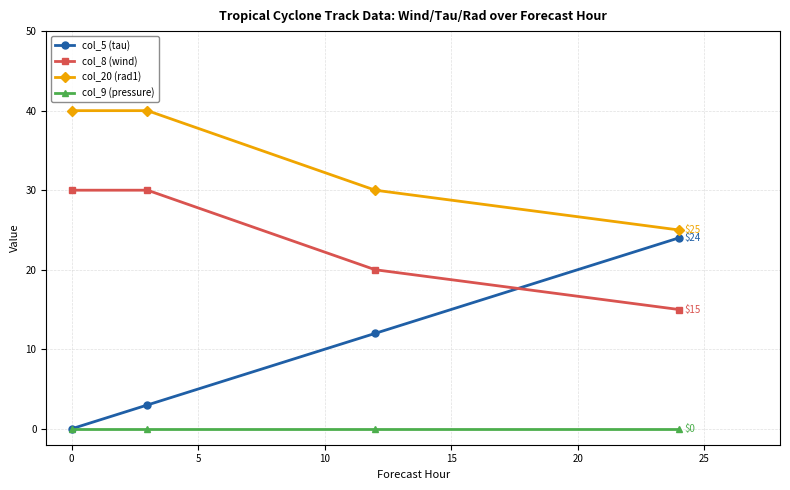

How many lines are shown in the chart?

4